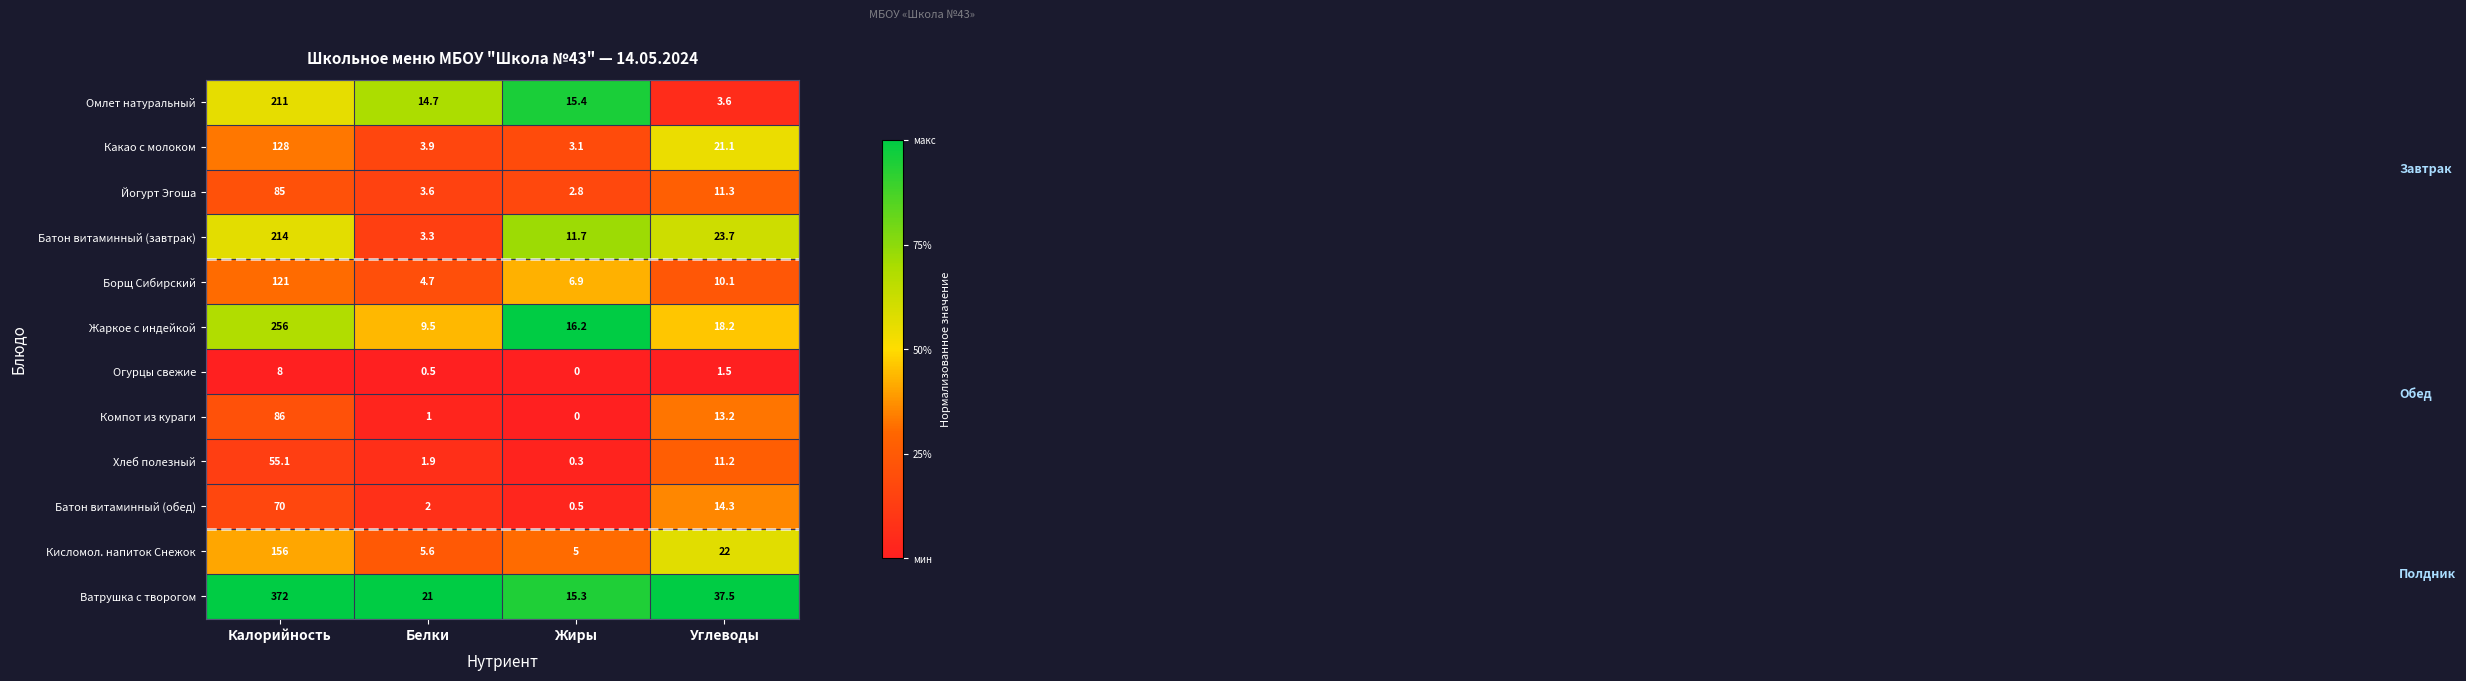

List the series in order of their peak value, highest first.

Ватрушка с творогом, Жаркое с индейкой, Батон витаминный (завтрак), Омлет натуральный, Кисломол. напиток Снежок, Какао с молоком, Борщ Сибирский, Компот из кураги, Йогурт Эгоша, Батон витаминный (обед), Хлеб полезный, Огурцы свежие